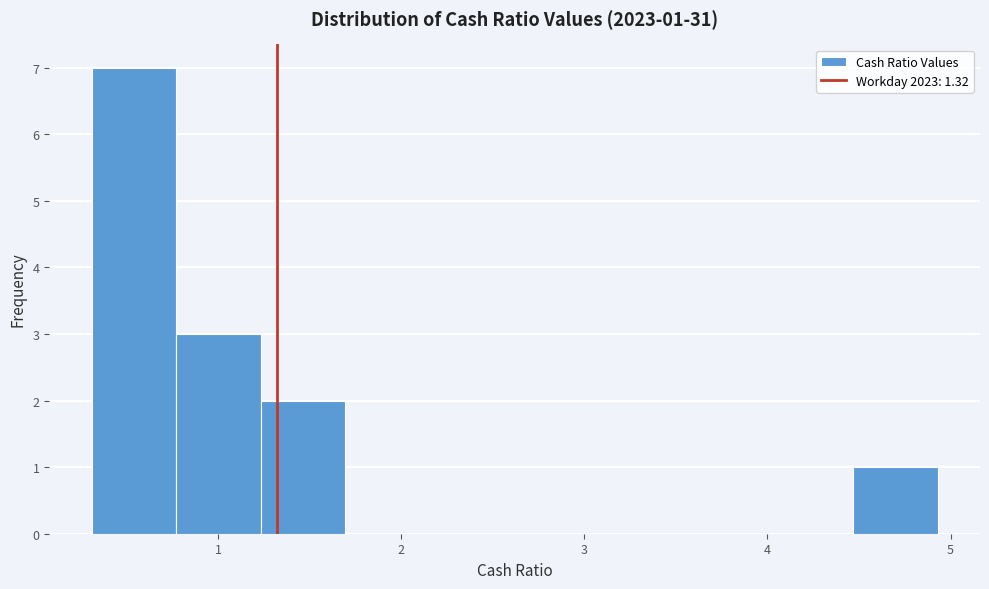

Which range on the x-axis has the tallest bar?

0.3 to 0.8